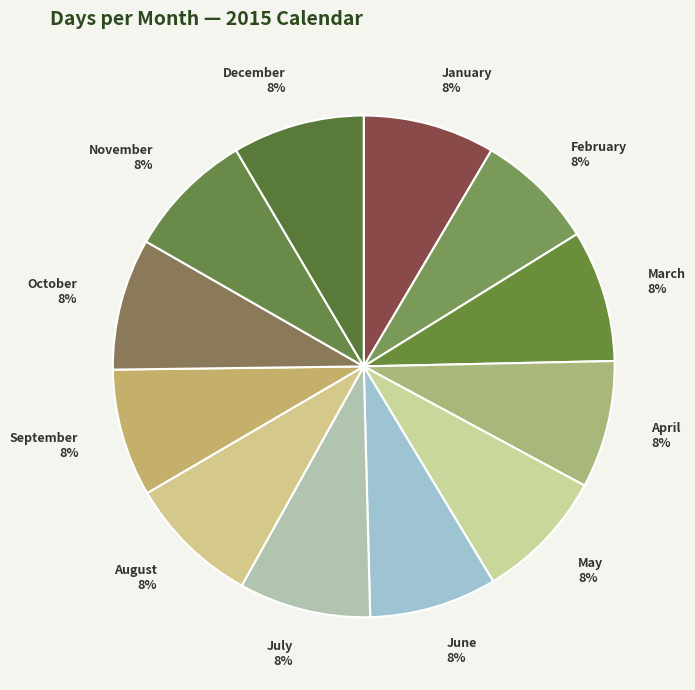

The September slice represents 8% of the pie. True or false?

True